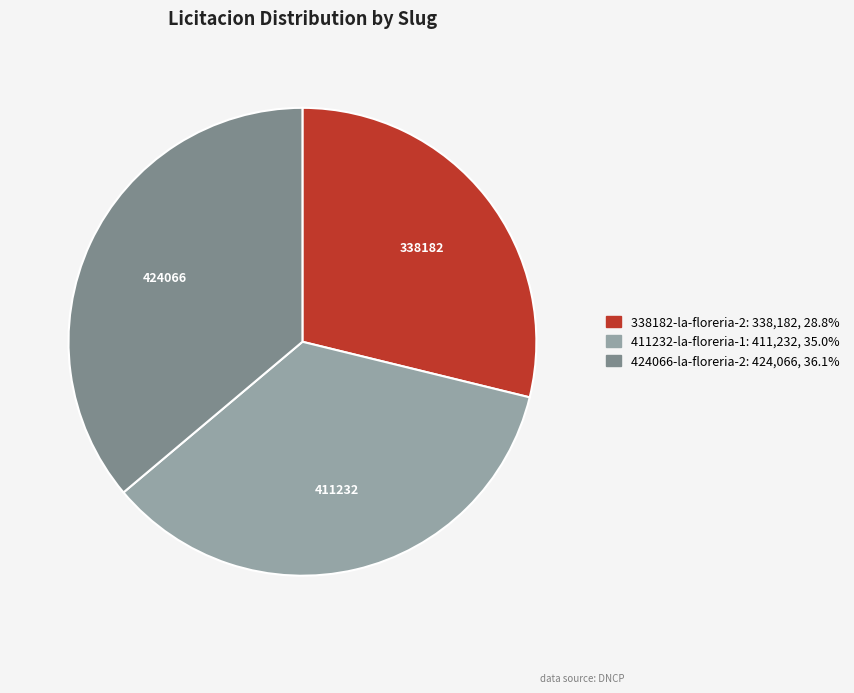

How many slices are in this pie chart?

3